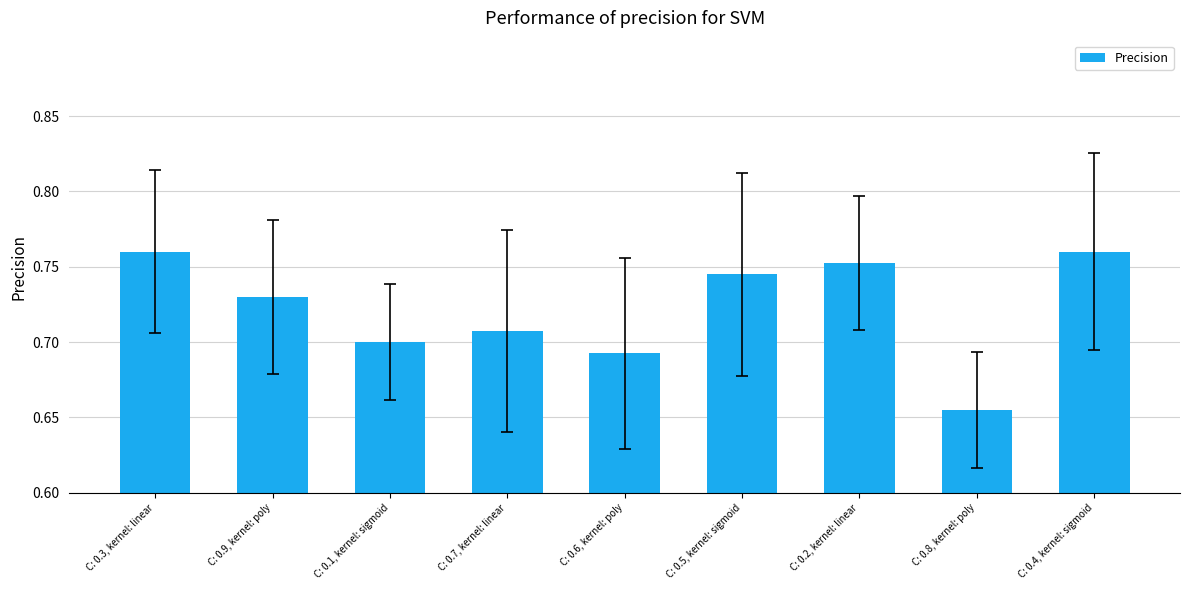

How many bars are there in total?

9